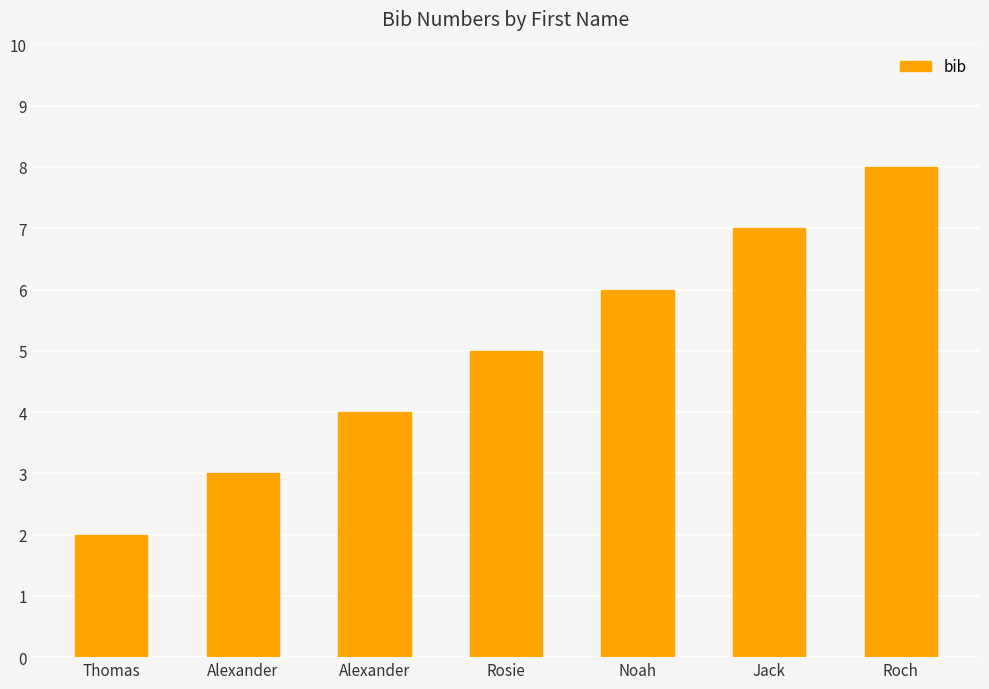

What is the smallest value displayed?

2